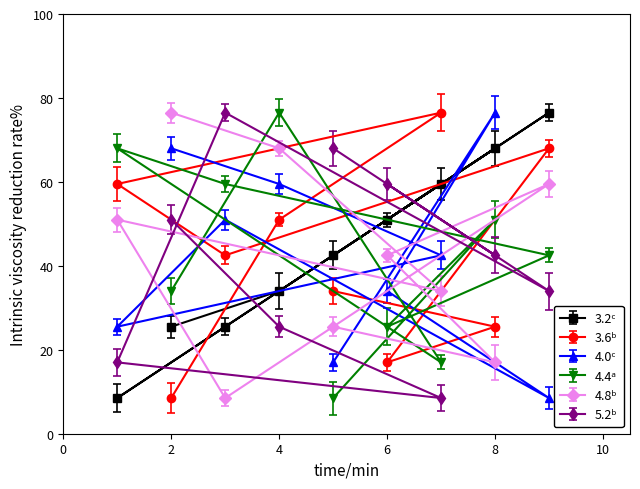

What is the total value across all series at 5?

195.5